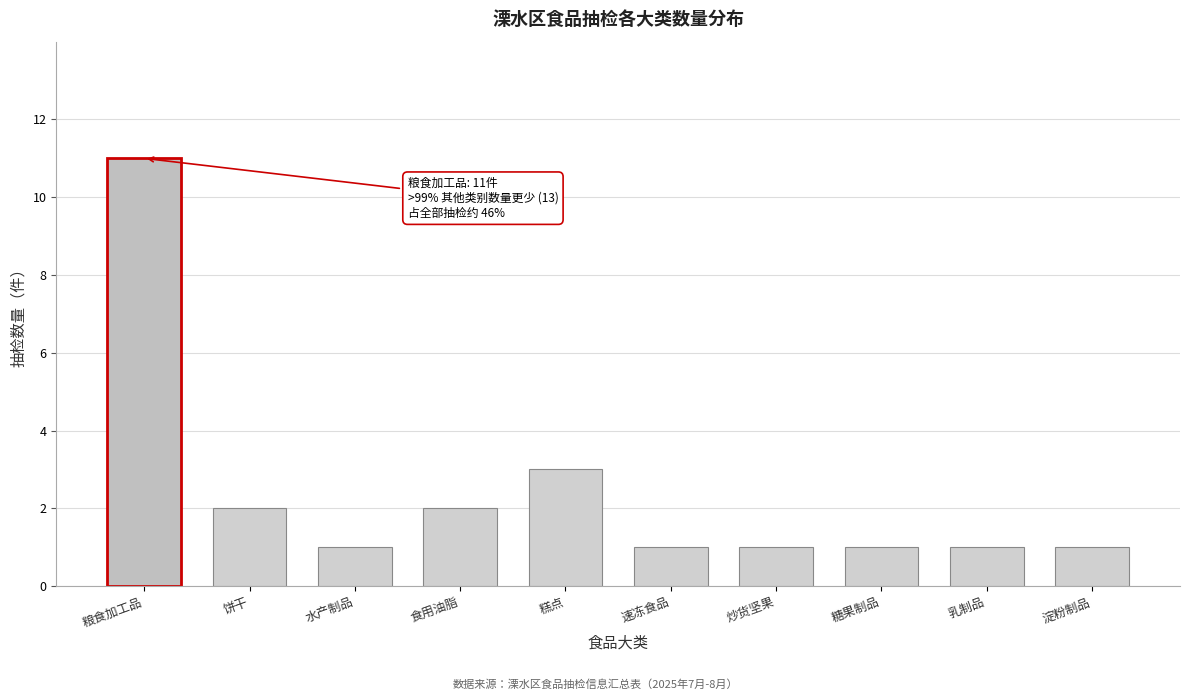

Reading right to left, what are all the values shown in this chart?

1	1	1	1	1	3	2	1	2	11